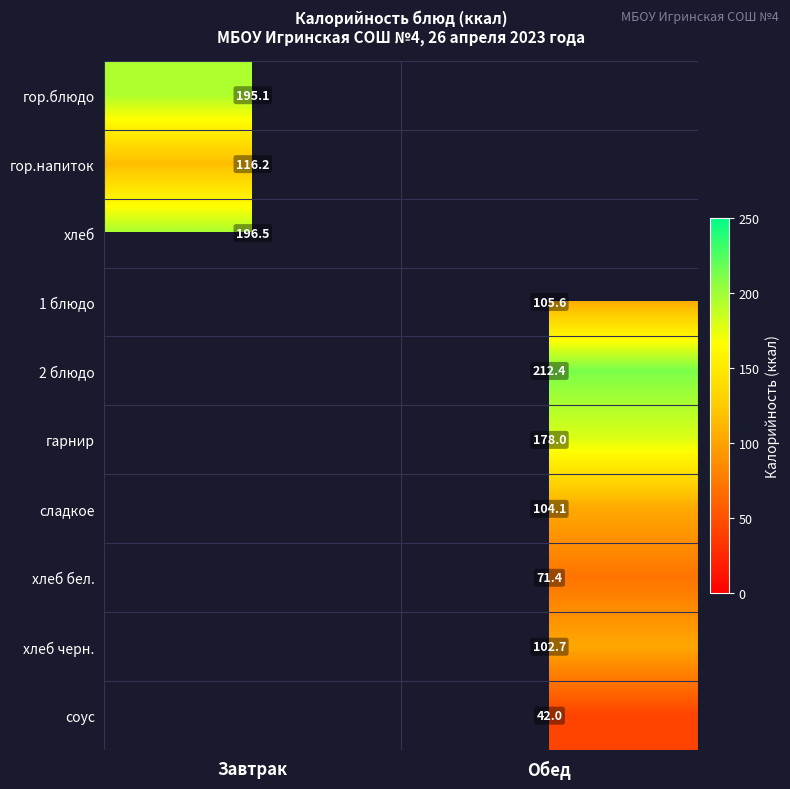

The гарнир series shows 316.3 at Обед. True or false?

False